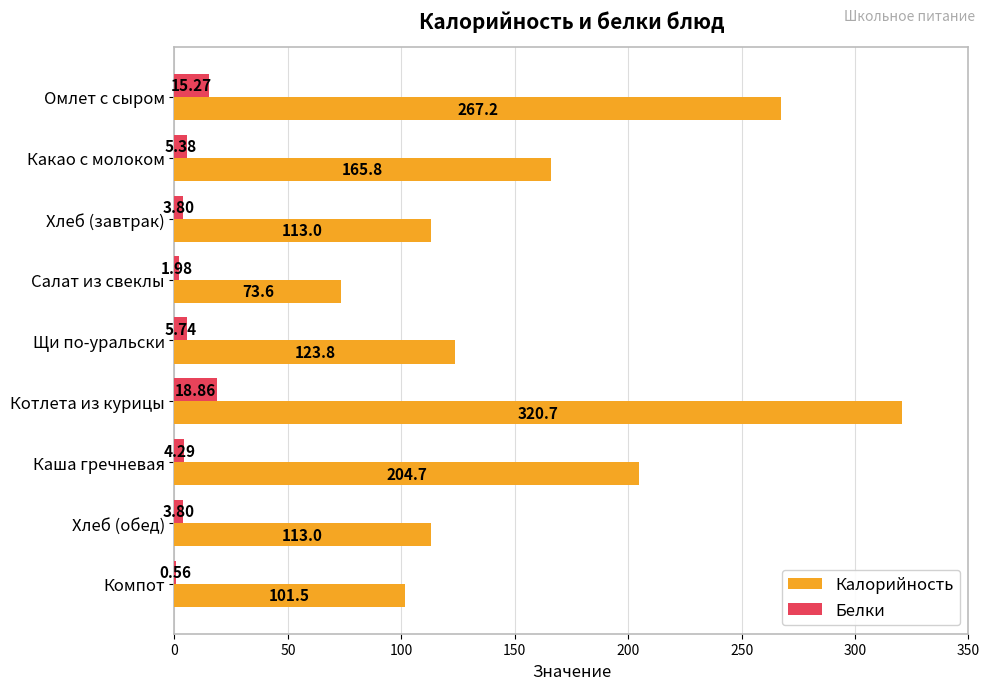

Where is Калорийность nearest to the value 197?

Каша гречневая